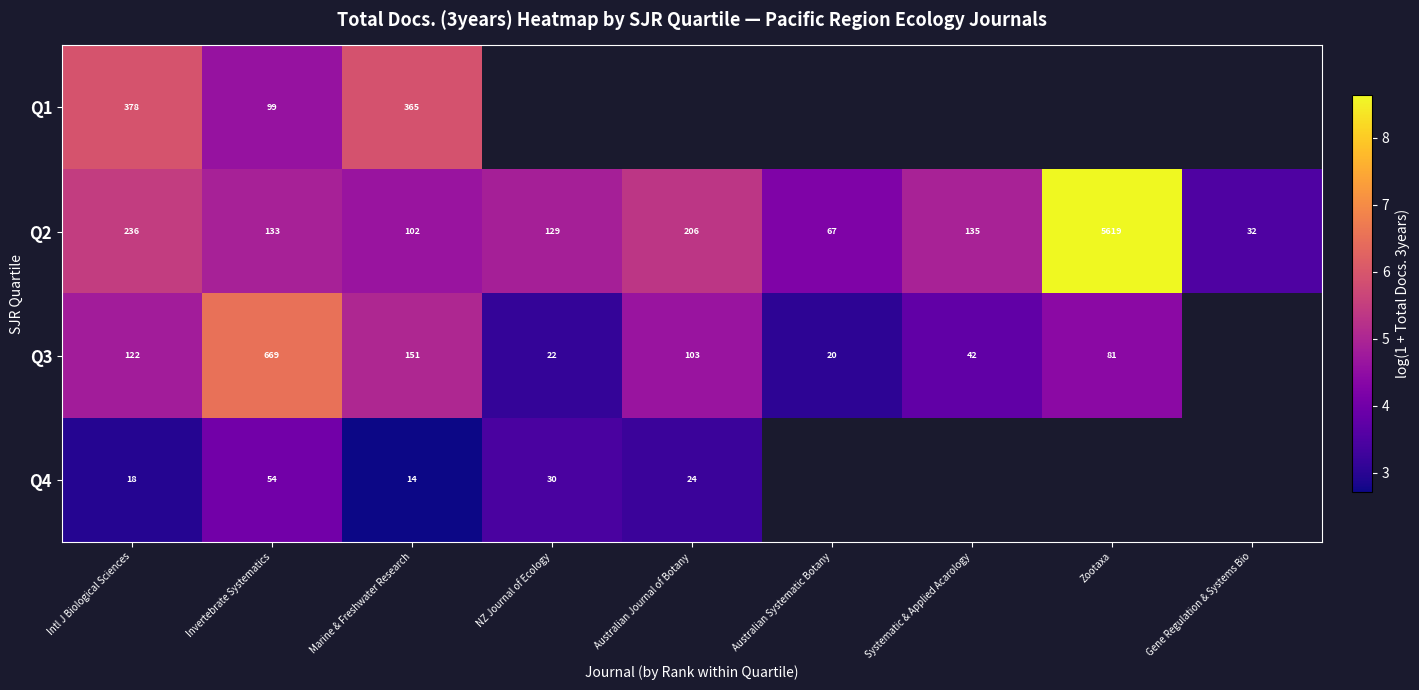

Is the value of Q4 at NZ Journal of Ecology greater than the value of Q2 at Systematic & Applied Acarology?

No